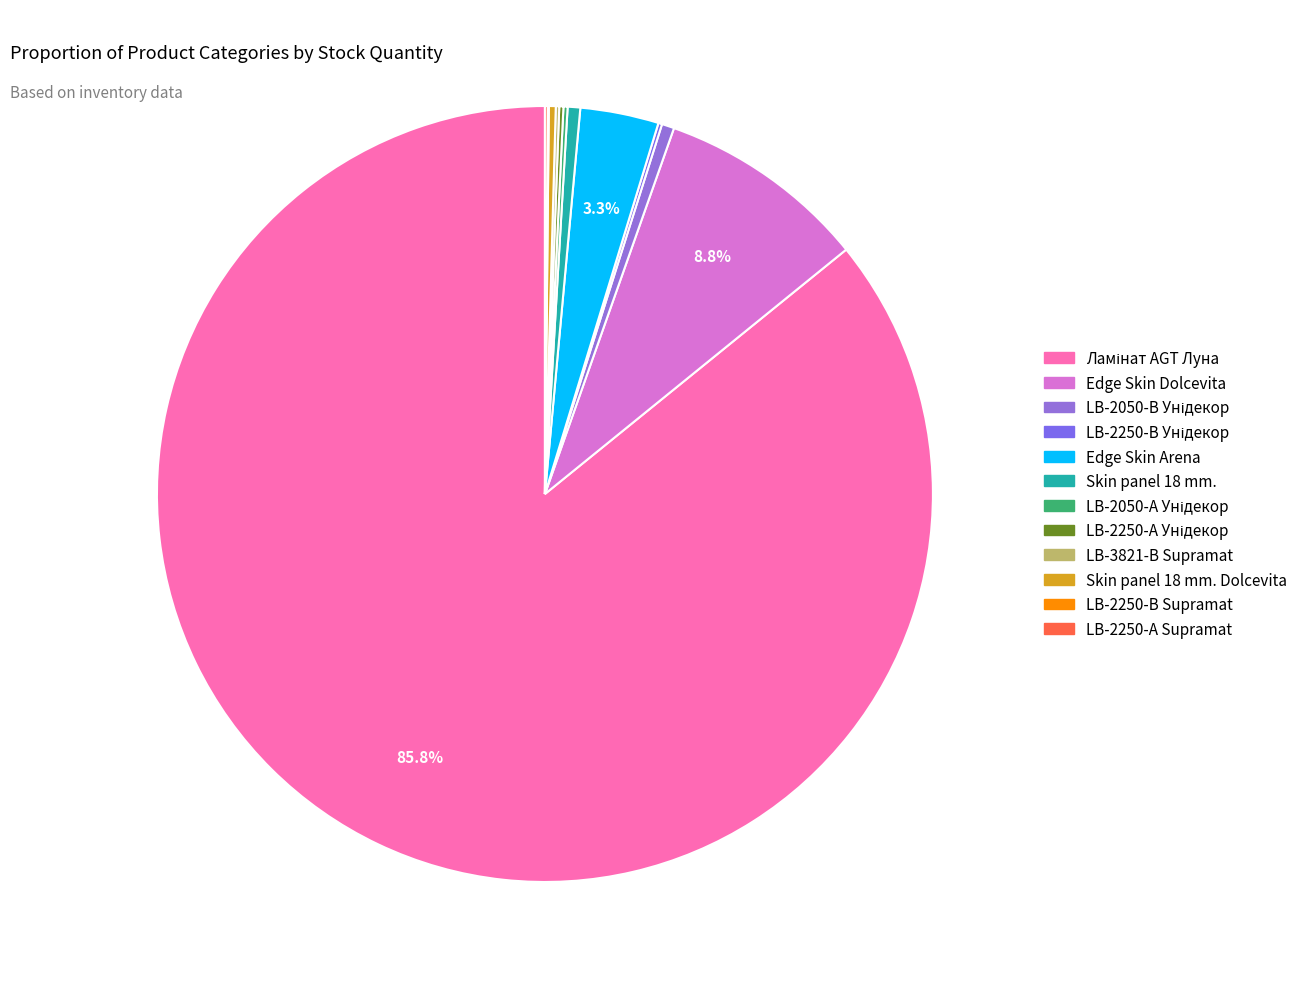

Rank the categories by value from lowest to highest.

LB-2250-В Supramat, LB-2250-А Supramat, LB-3821-В Supramat, LB-2250-В Унідекор, LB-2050-А Унідекор, LB-2250-А Унідекор, Skin panel 18 mm. Dolcevita, LB-2050-В Унідекор, Skin panel 18 mm., Edge Skin Arena, Edge Skin Dolcevita, Ламінат AGT Луна